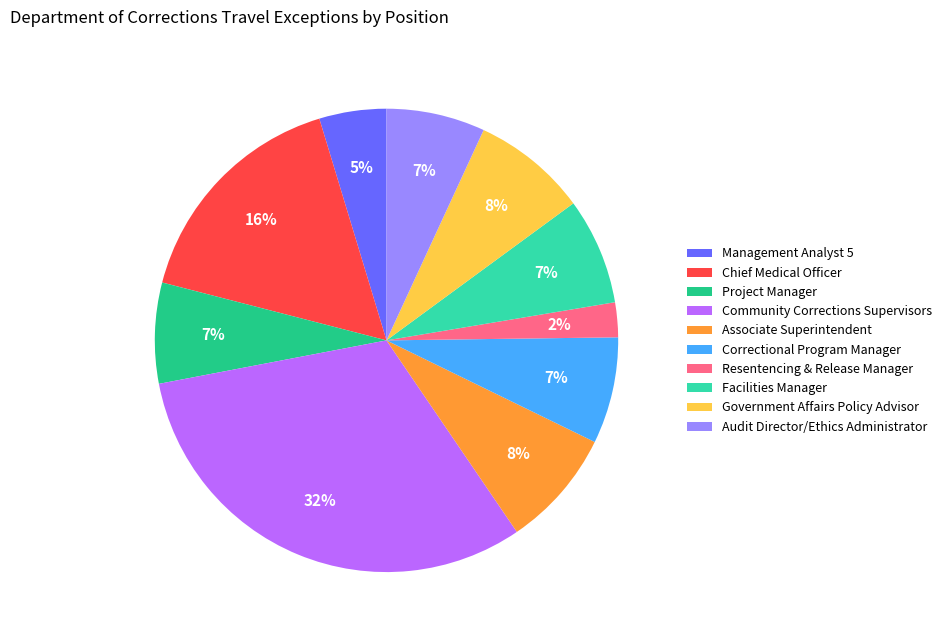

Count the number of slices in the pie.

10